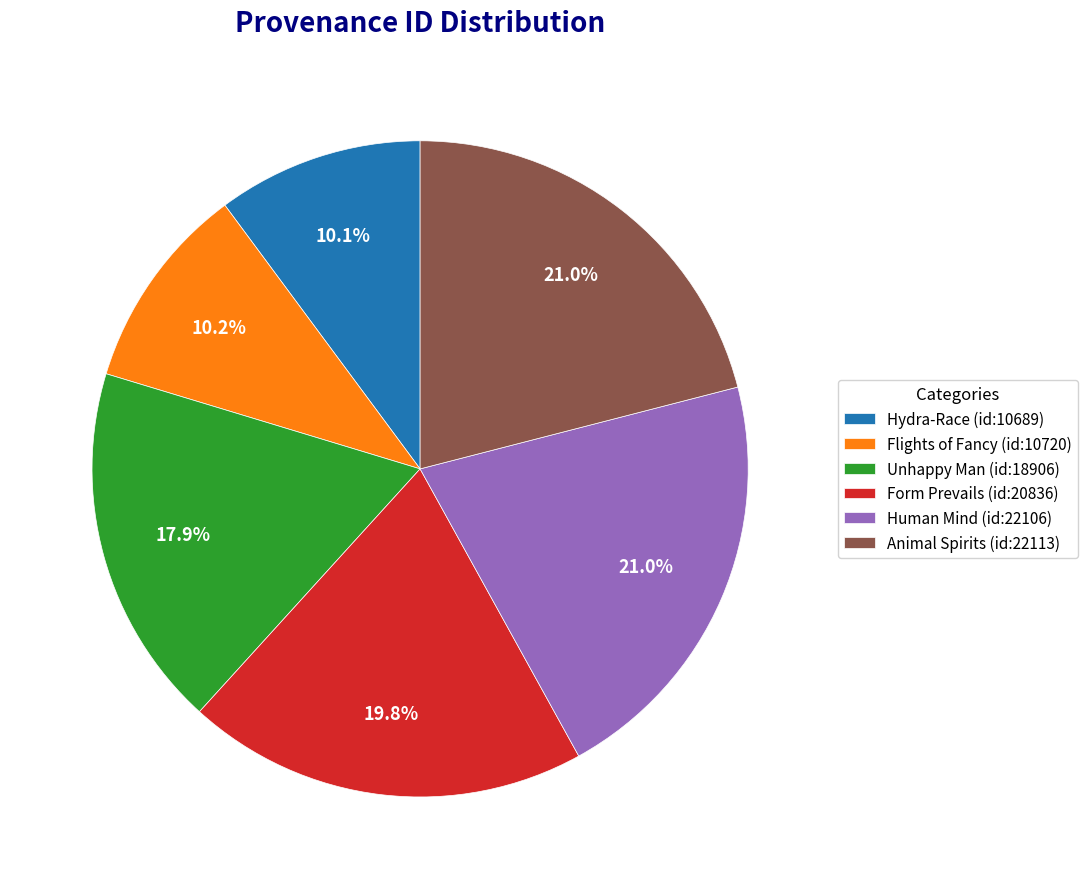

How many segments does this pie chart have?

6